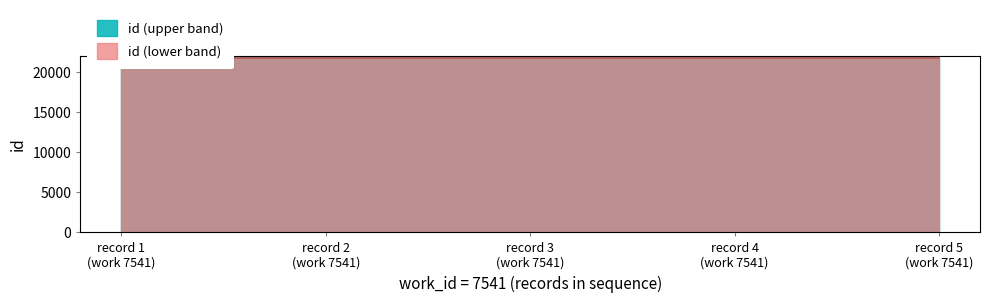

What is the value of the 5th point from the left?

21666